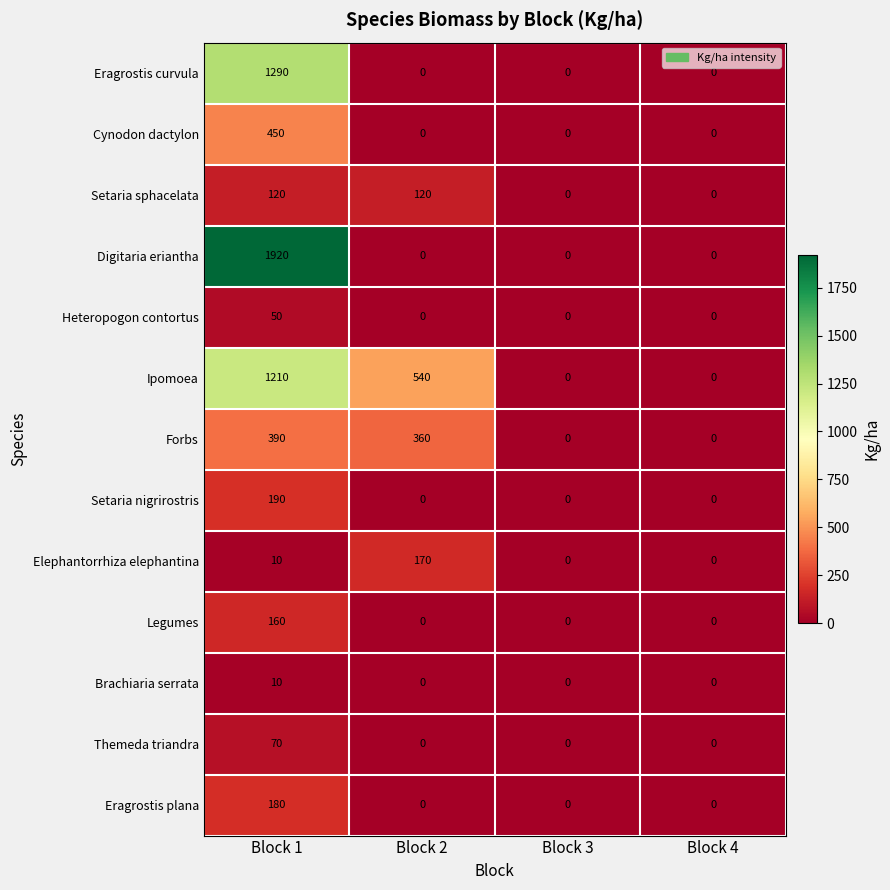

List the series in order of their peak value, lowest first.

Brachiaria serrata, Heteropogon contortus, Themeda triandra, Setaria sphacelata, Legumes, Elephantorrhiza elephantina, Eragrostis plana, Setaria nigrirostris, Forbs, Cynodon dactylon, Ipomoea, Eragrostis curvula, Digitaria eriantha